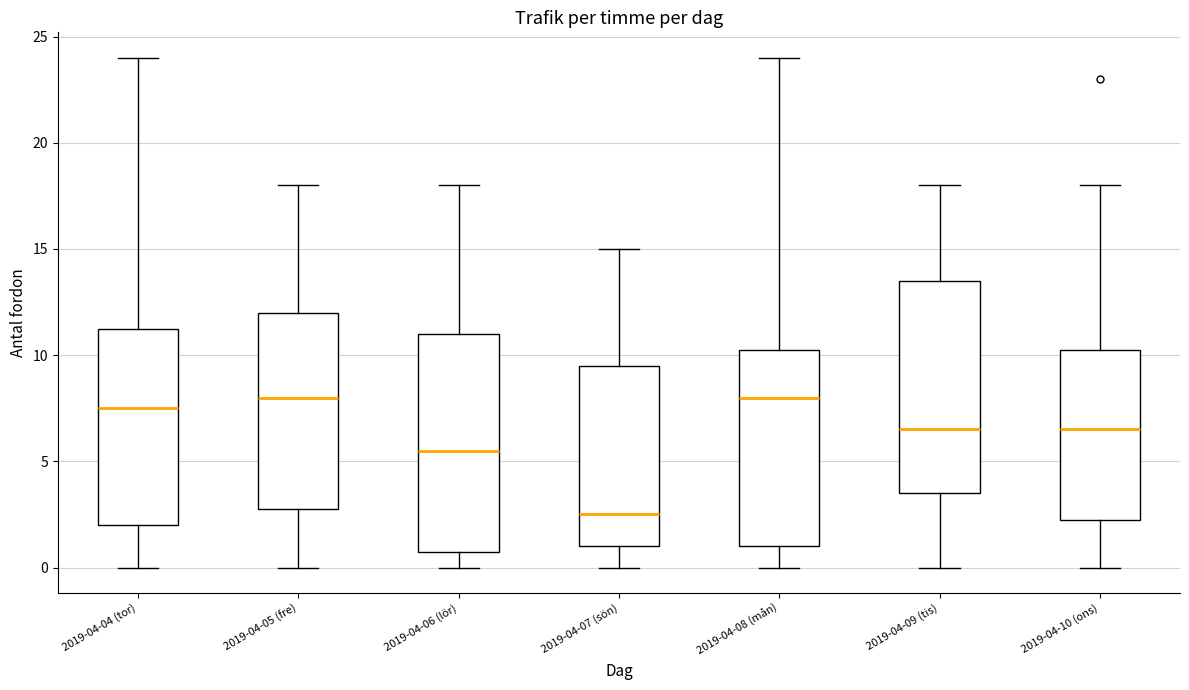

Where does the lower whisker of the box for 2019-04-06 (lör) end on the y-axis? The values are not printed on the chart, so give them approximately, as read against the axis.

0.0